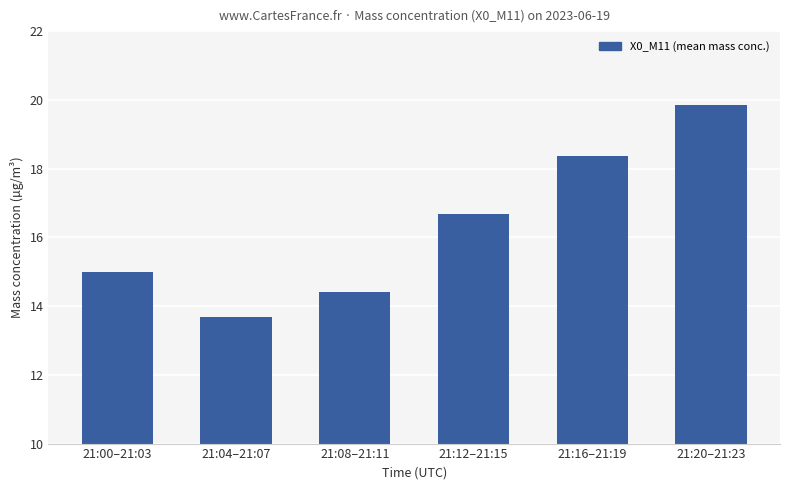

The value at 21:20–21:23 is 5.4. True or false?

False